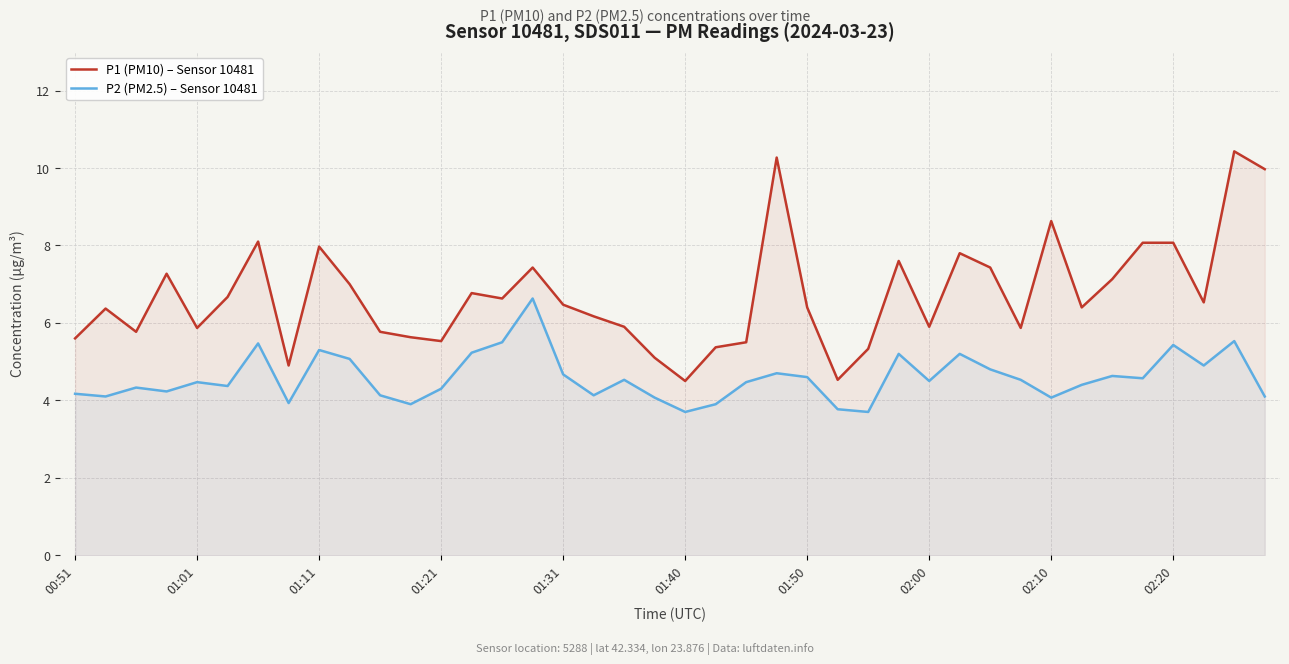

Where does the P2 (PM2.5) – Sensor 10481 series first go above 4?

00:51